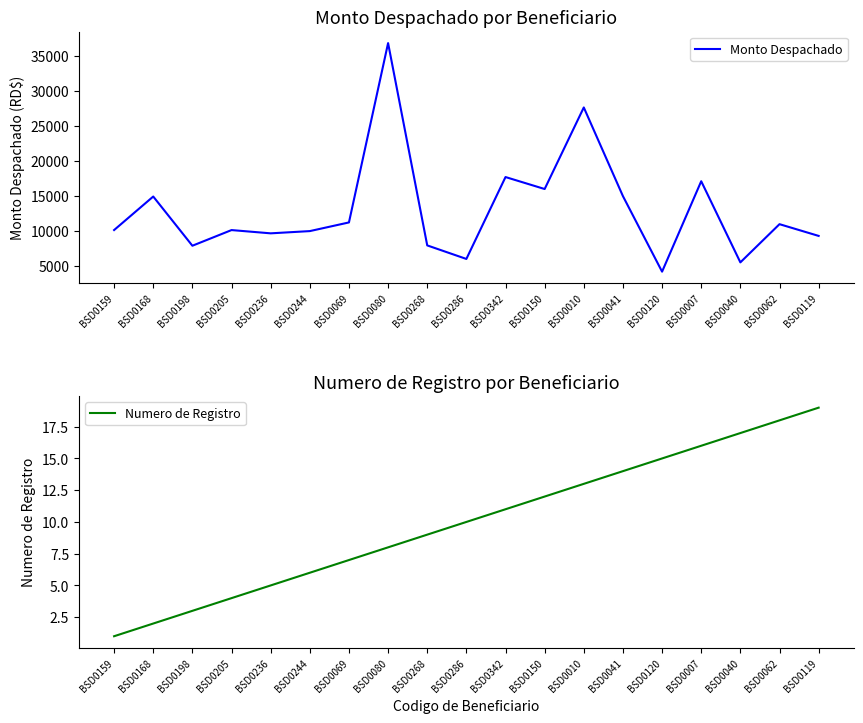

How many lines are shown in the chart?

2